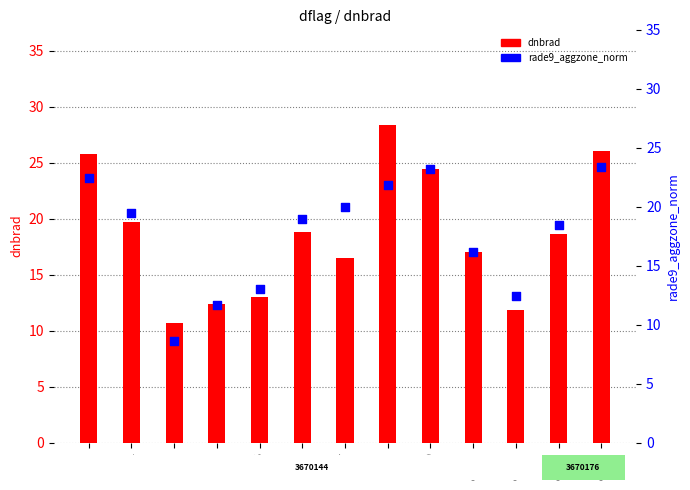

Which series reaches the maximum Y coordinate?

dnbrad